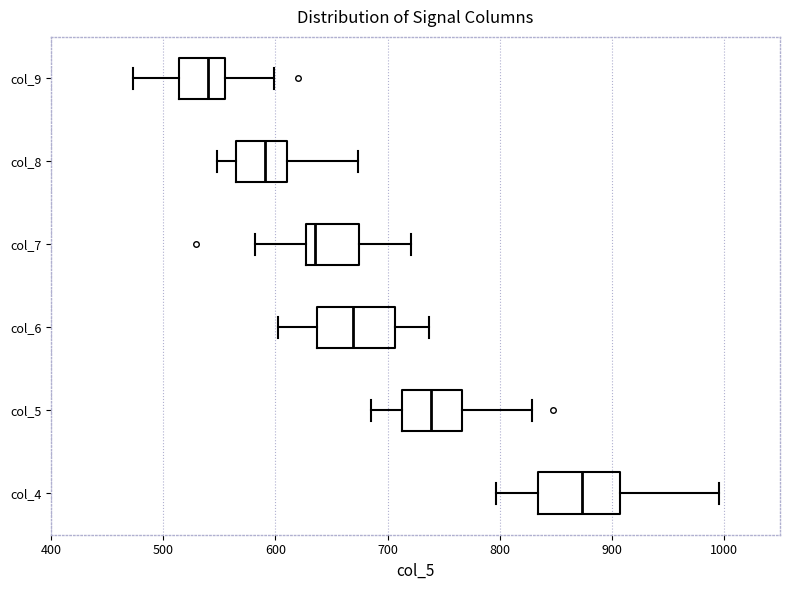

Which box has the furthest to the left median line?

col_9